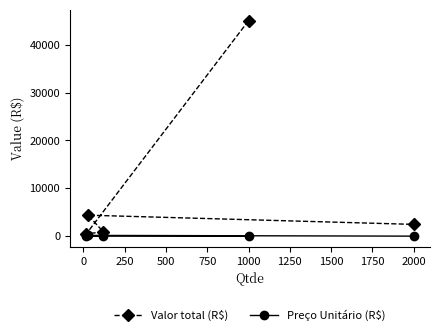

What is the highest value of the Valor total (R$) series?

45040.0